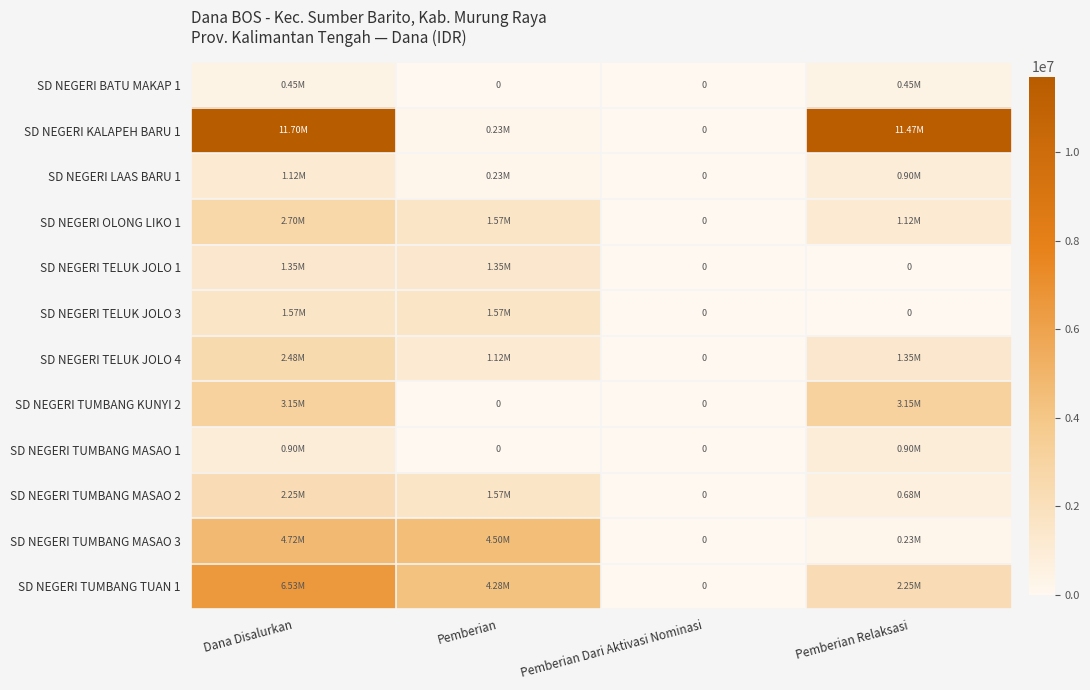

At Dana Disalurkan, list the series in order from largest to smallest.

SD NEGERI KALAPEH BARU 1, SD NEGERI TUMBANG TUAN 1, SD NEGERI TUMBANG MASAO 3, SD NEGERI TUMBANG KUNYI 2, SD NEGERI OLONG LIKO 1, SD NEGERI TELUK JOLO 4, SD NEGERI TUMBANG MASAO 2, SD NEGERI TELUK JOLO 3, SD NEGERI TELUK JOLO 1, SD NEGERI LAAS BARU 1, SD NEGERI TUMBANG MASAO 1, SD NEGERI BATU MAKAP 1